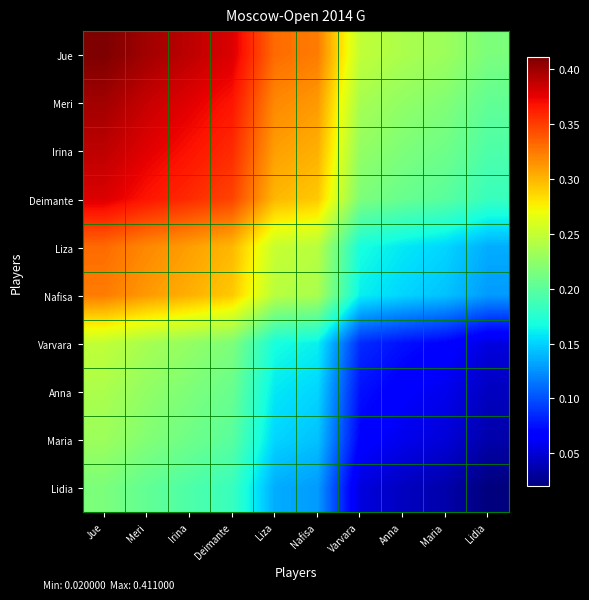

Between Lidia and Varvara, which is larger?

Varvara